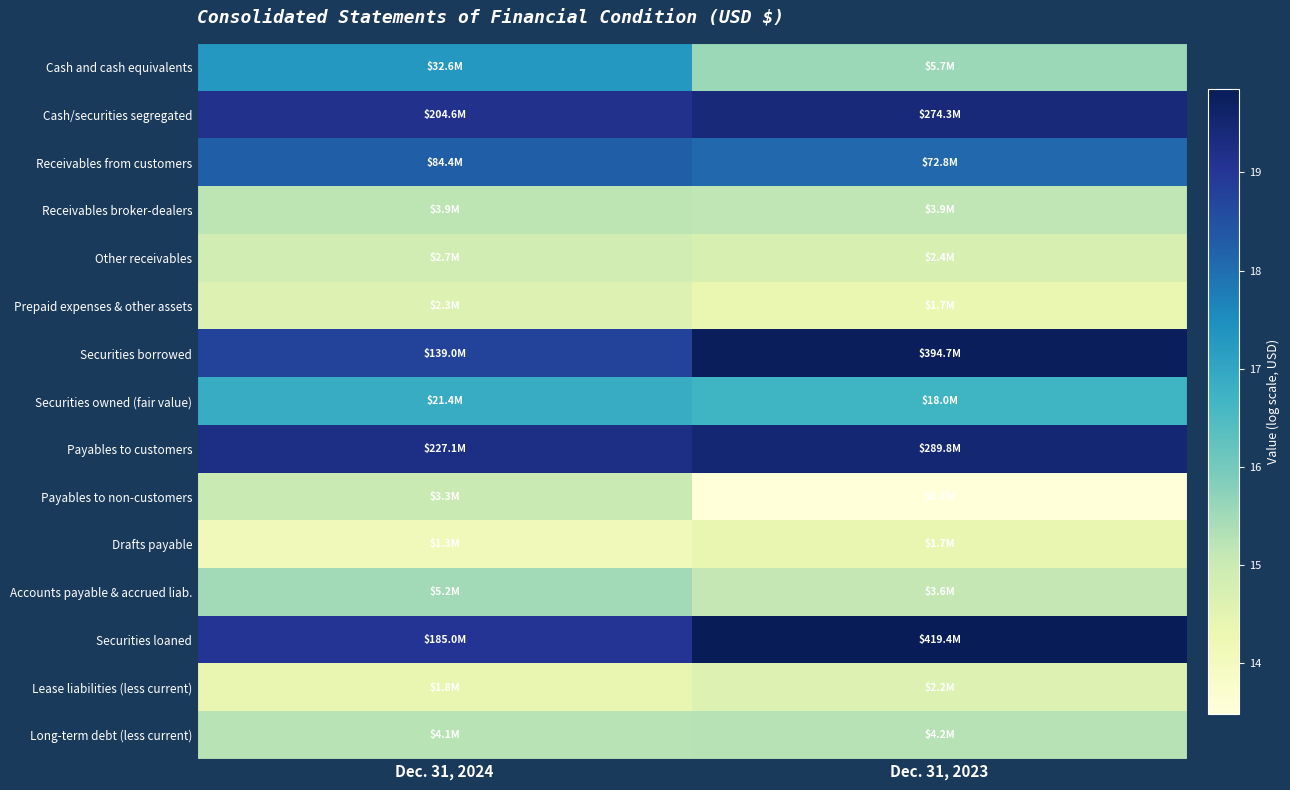

What is the smallest value displayed?

13.5